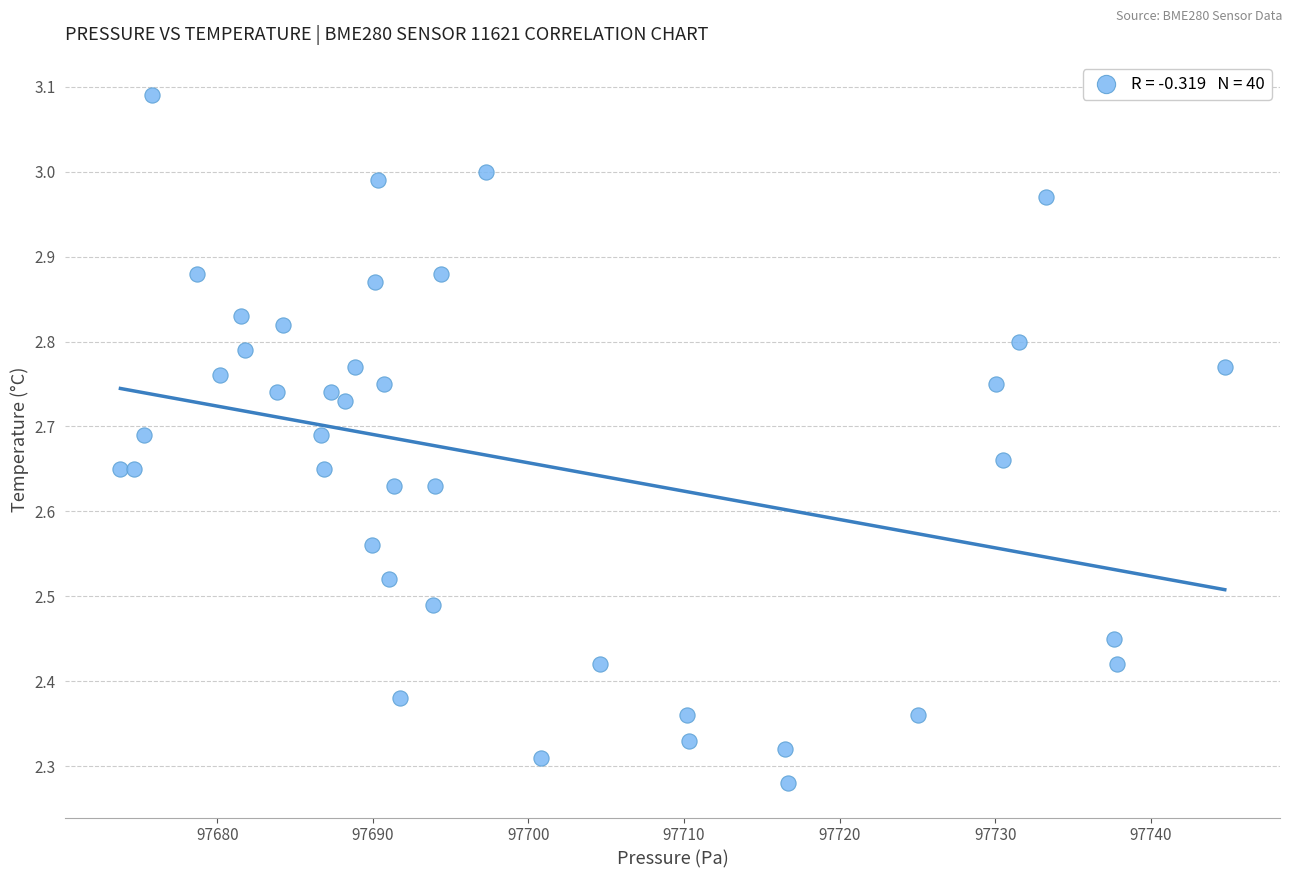

What is the range of X values (max minus min)?

71.0